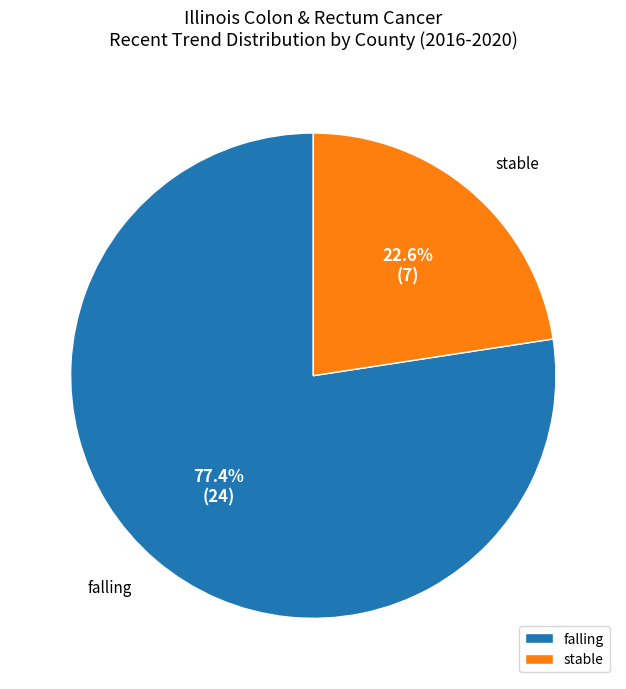

Which slice is the smallest?

stable